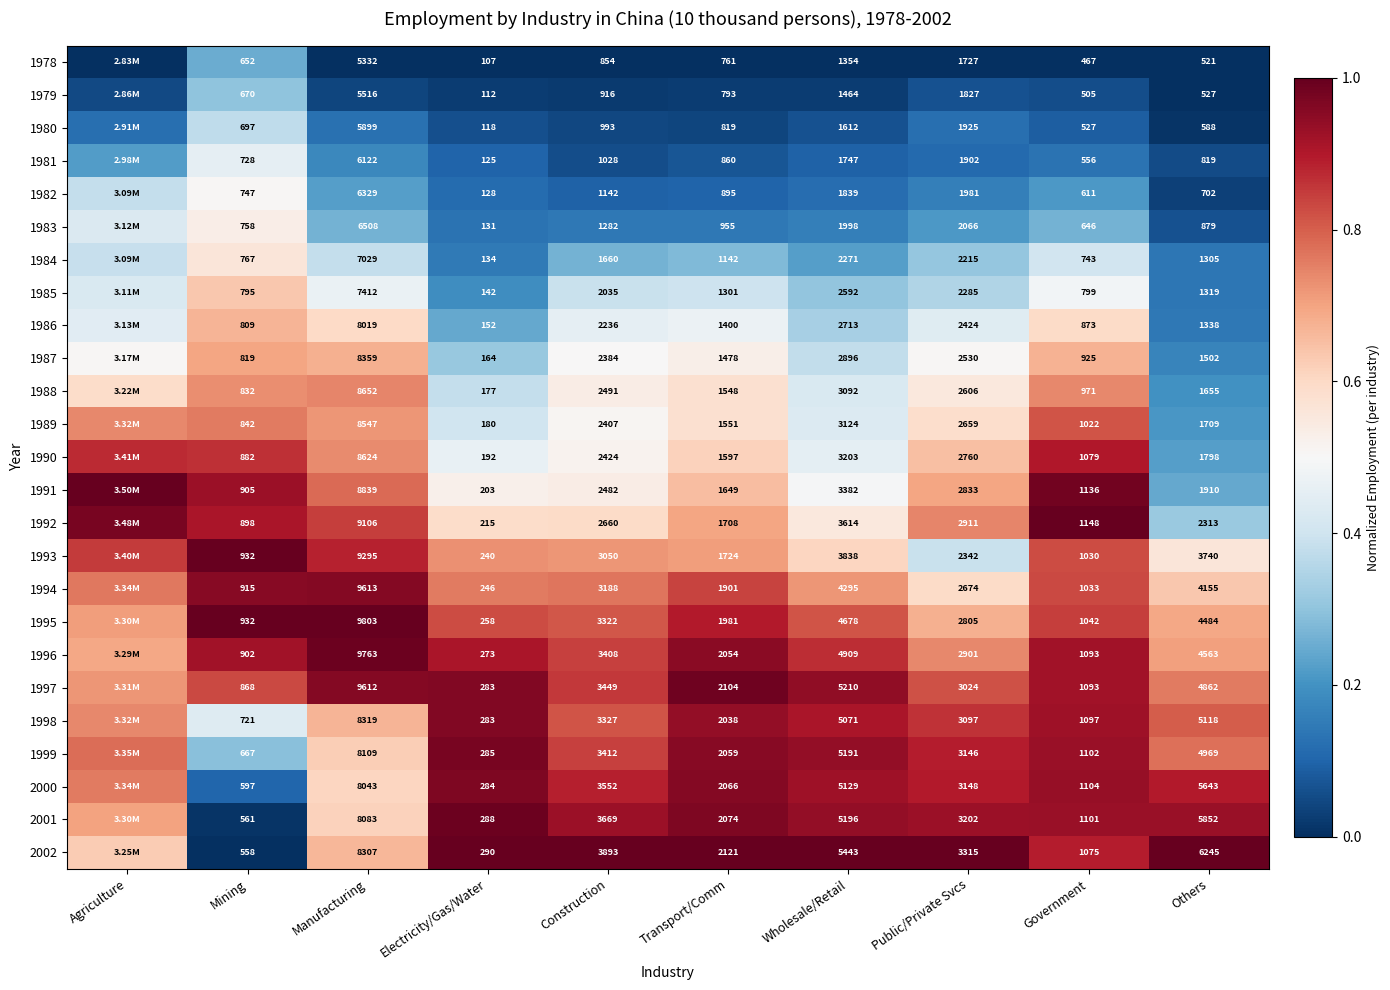

Is the value of 1979 at Others greater than the value of 1995 at Wholesale/Retail?

No